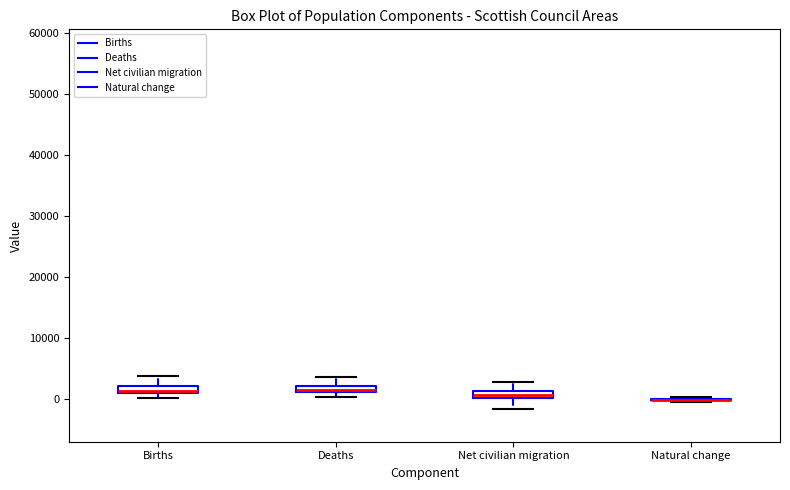

Where is the upper edge of the box for Births on the y-axis? The values are not printed on the chart, so give them approximately, as read against the axis.

2000